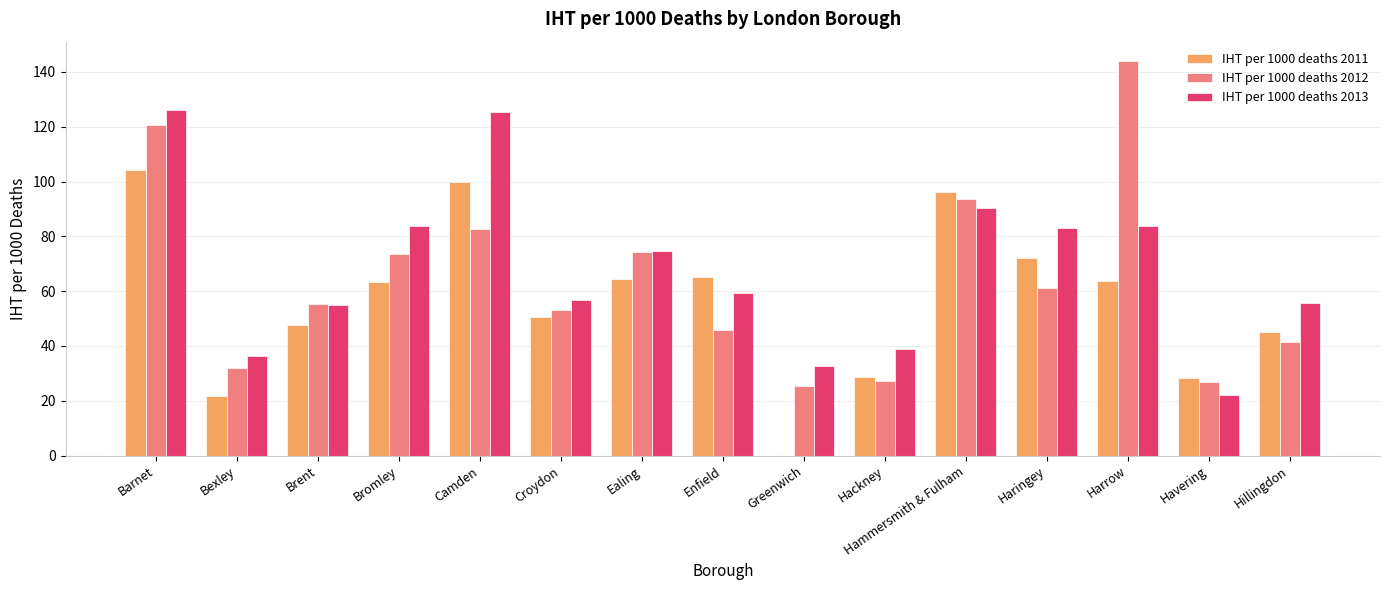

What is the sum of the IHT per 1000 deaths 2012 values at Haringey and Ealing?

135.3